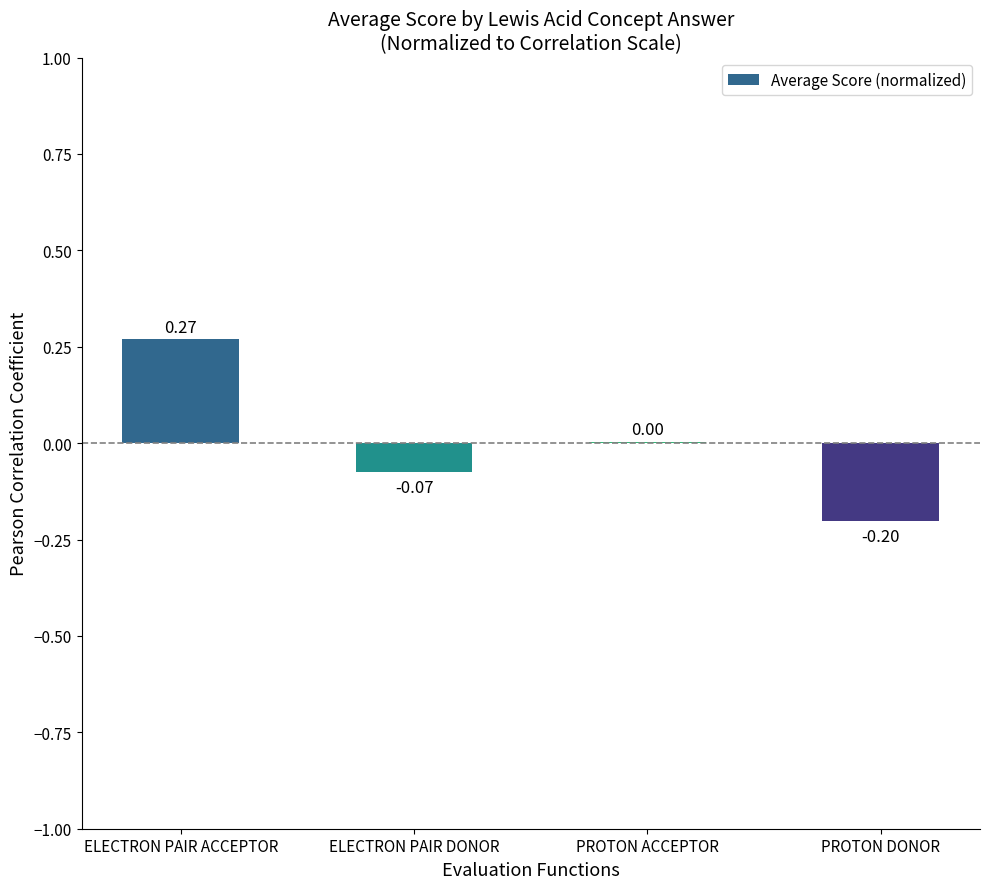

At which category does the chart reach its peak across all series?

ELECTRON PAIR ACCEPTOR